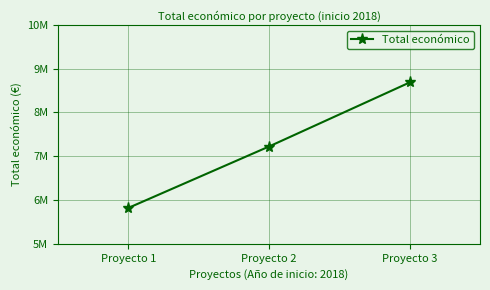

What is the change in value from Proyecto 1 to Proyecto 3?

+2866361